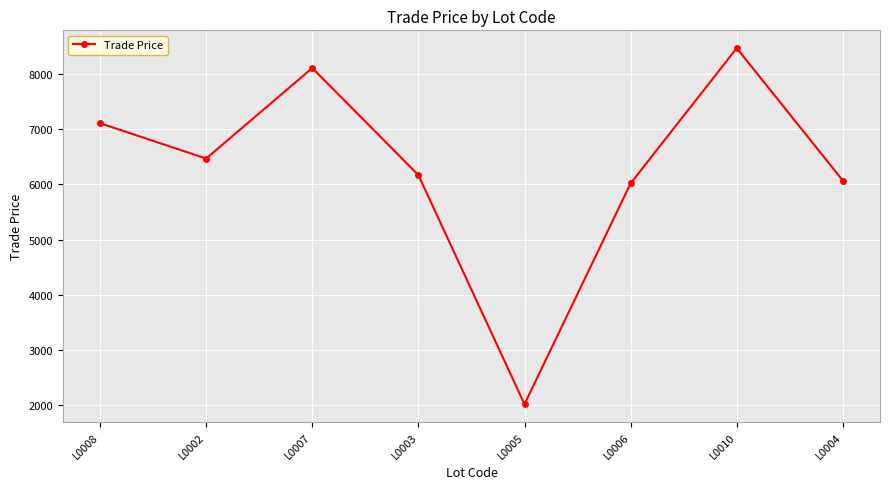

How many lines are shown in the chart?

1